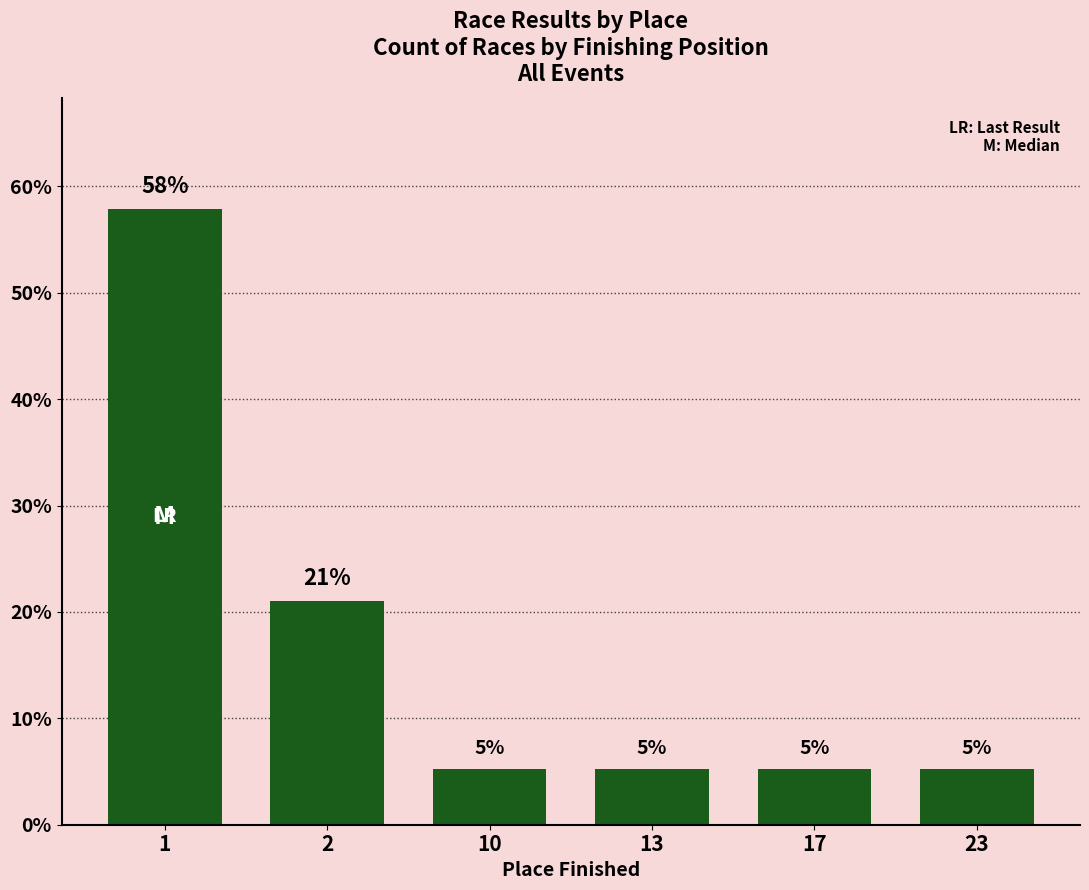

Are the bars horizontal?

No